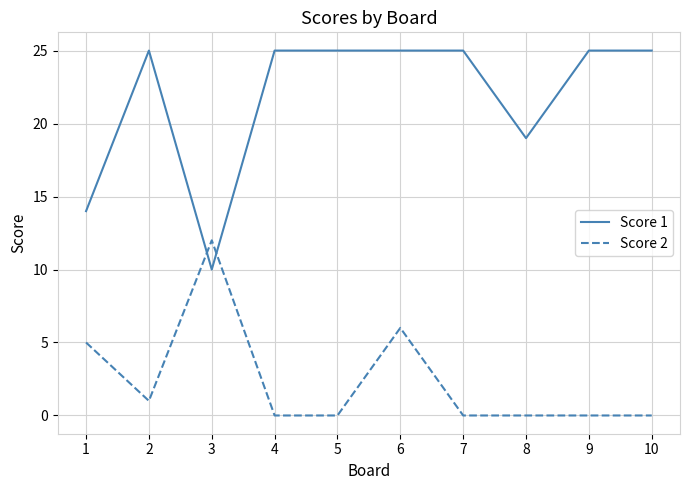

Rank the series by their average value, from highest to lowest.

Score 1, Score 2